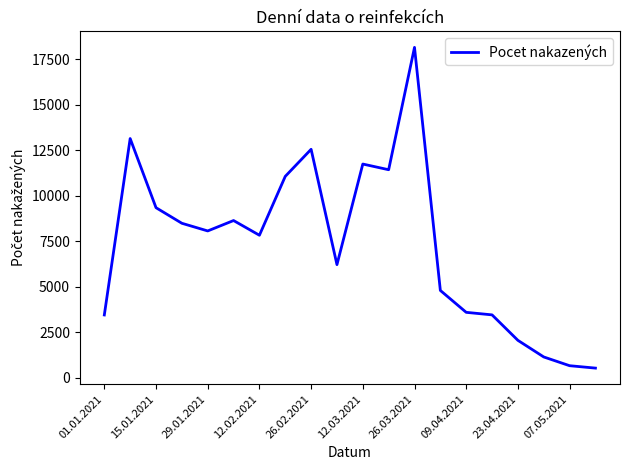

What is the maximum value shown in the chart?

18144